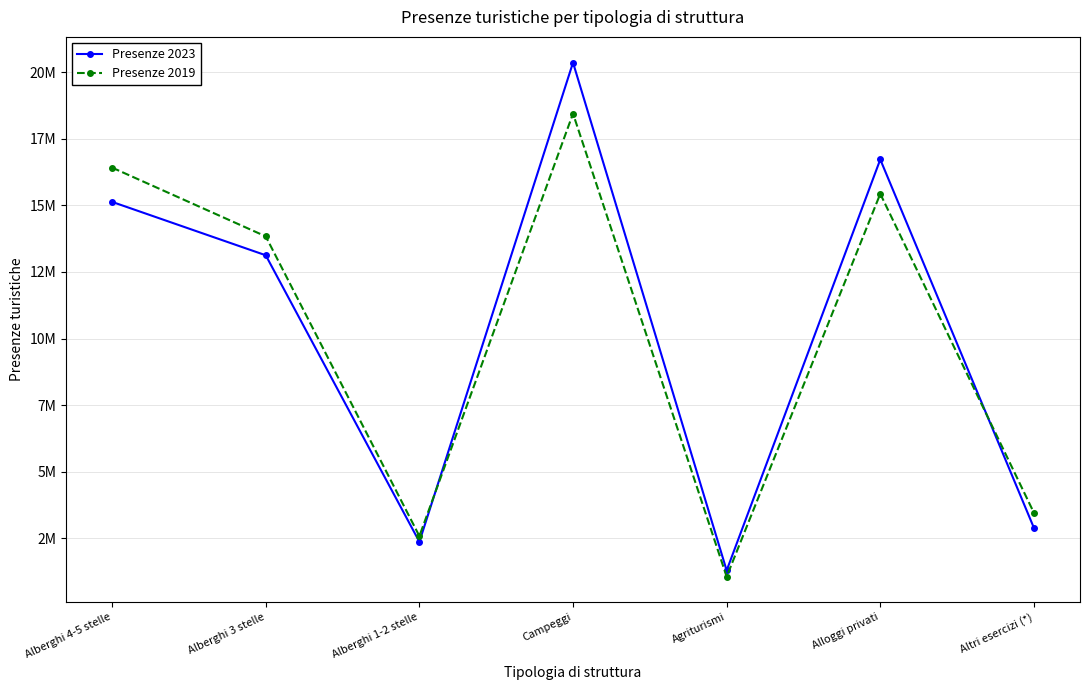

Reading left to right, list all the values displayed in this chart.

Presenze 2023: 15127359	13124807	2375128	20353648	1299682	16718988	2897251
Presenze 2019: 16413318	13833026	2588844	18440425	1067483	15430395	3463138